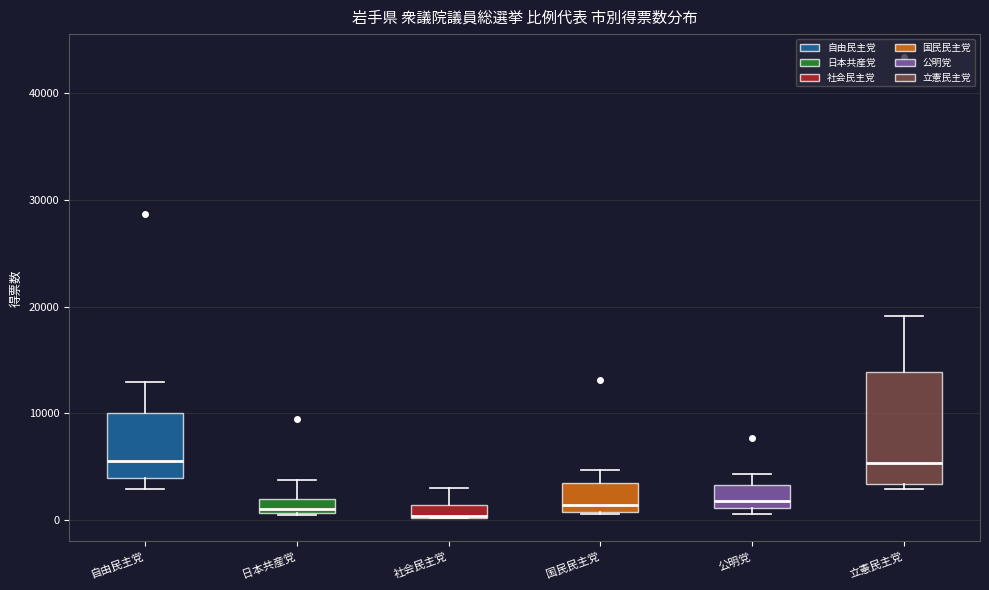

Where does the upper whisker of the box for 社会民主党 end on the y-axis? The values are not printed on the chart, so give them approximately, as read against the axis.

3000